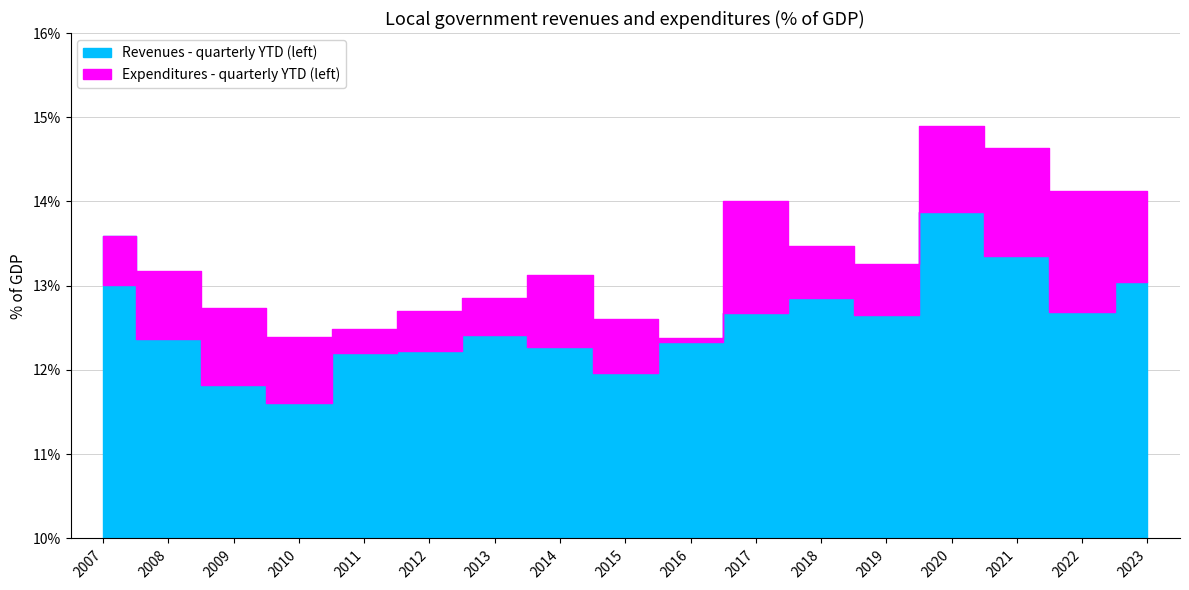

True or false: Revenues - quarterly YTD (left) has more than 1 interior local peaks.

True